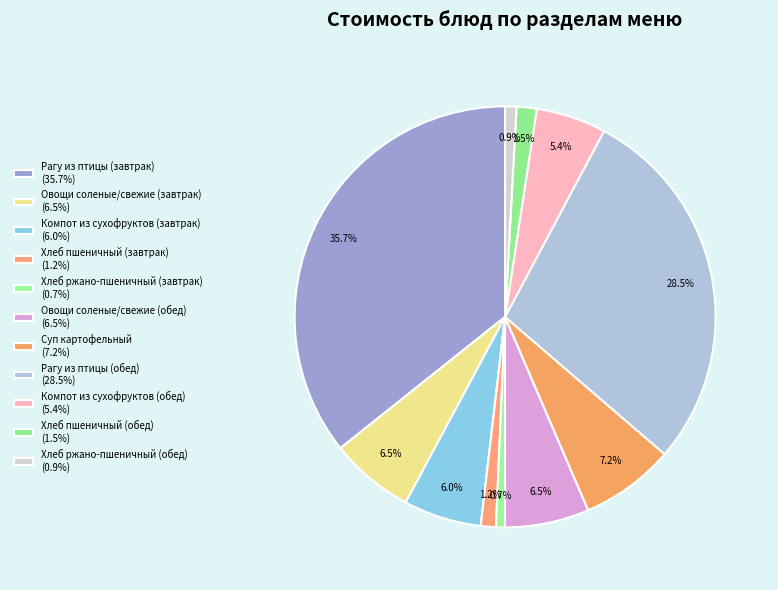

How many slices are in this pie chart?

11